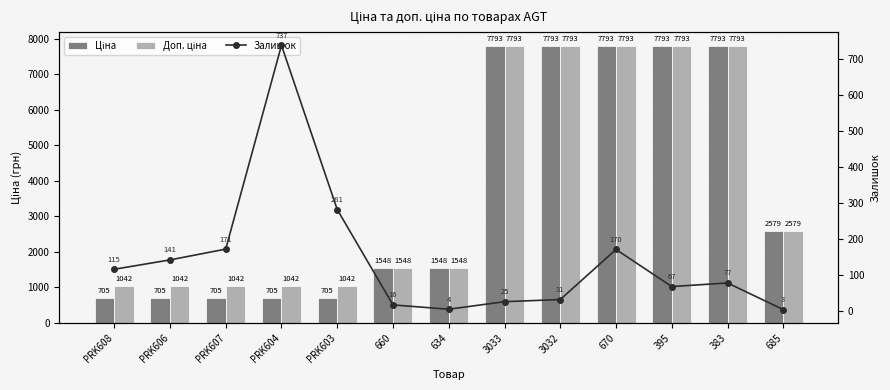

At how many categories does at least one series exceed 6002?

5